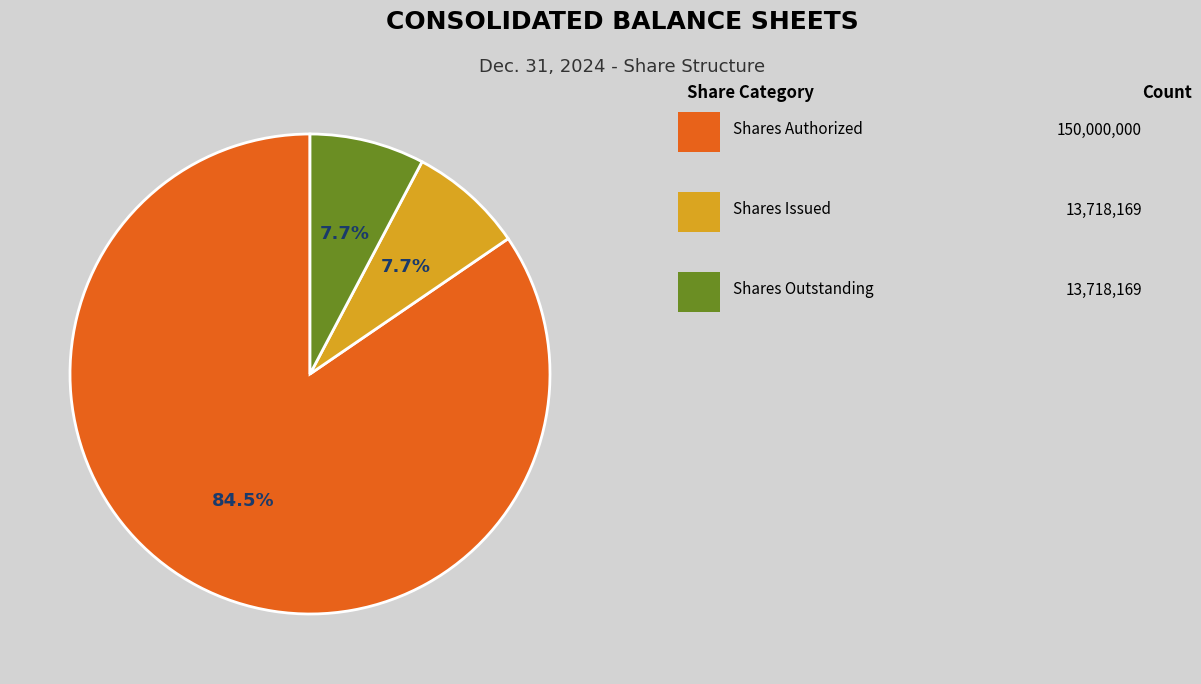

Is there a majority slice in this chart?

Yes